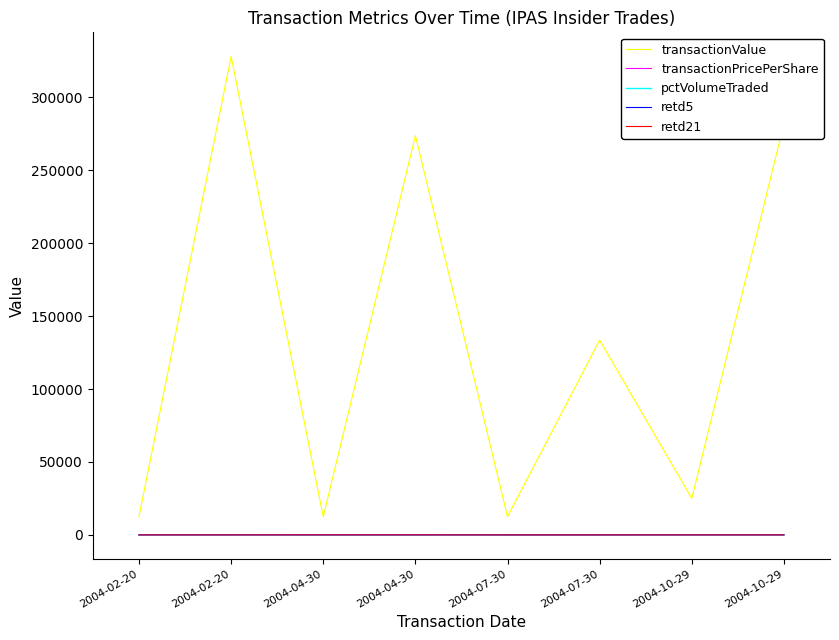

At how many categories does at least one series exceed 225214?

3